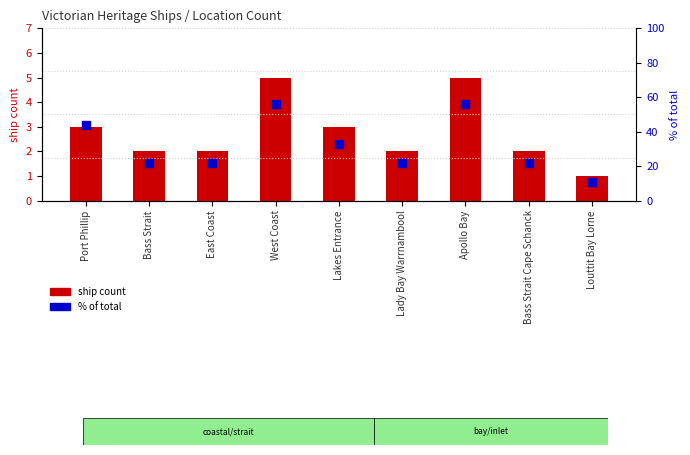

Which series has the largest total across all categories?

% of total